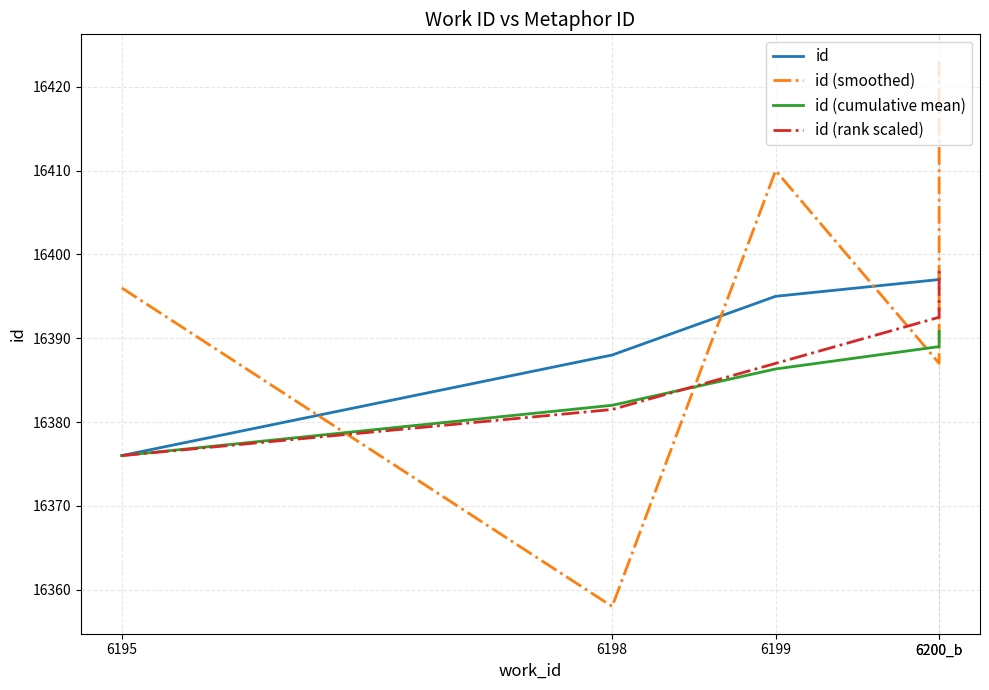

Which series changed the most between 6195 and 6200_b?

id